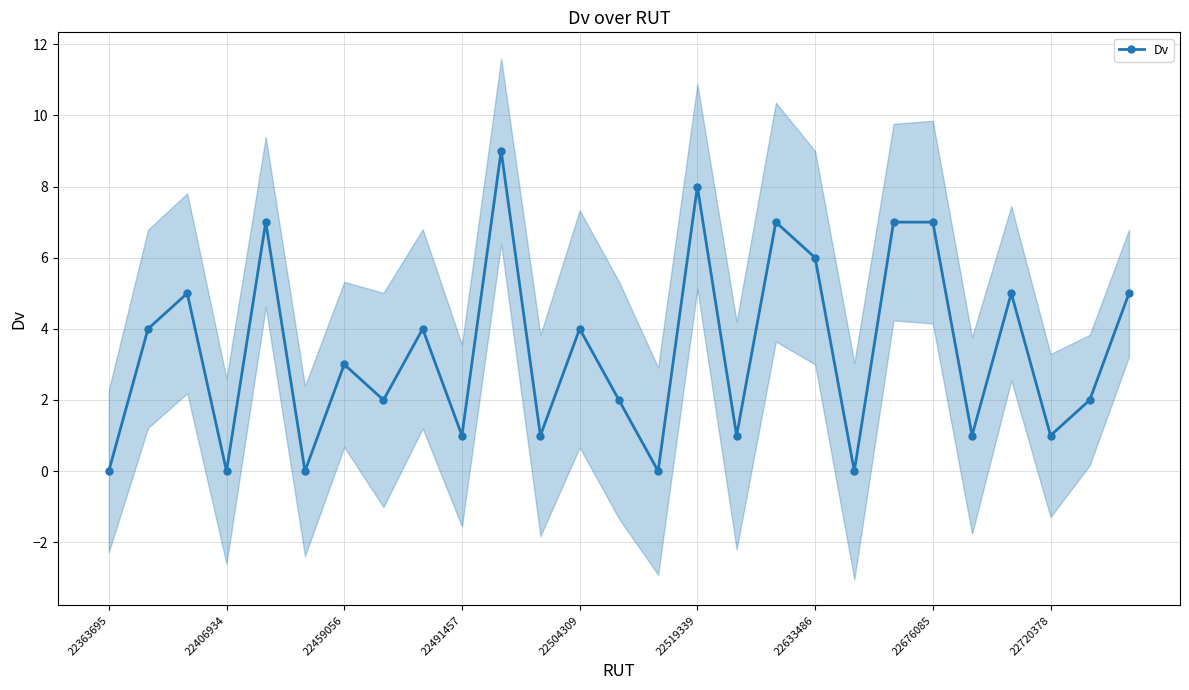

At which category does Dv reach its first local valley?

22406934